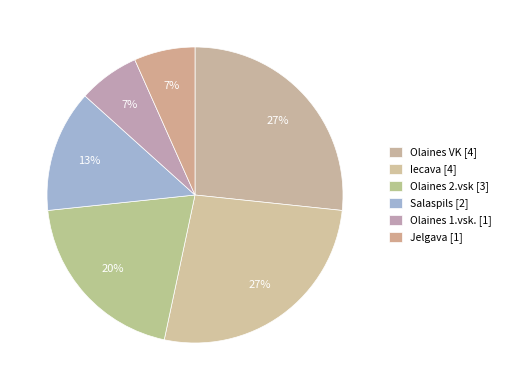

What is the smallest slice in the pie chart?

Olaines 1.vsk.